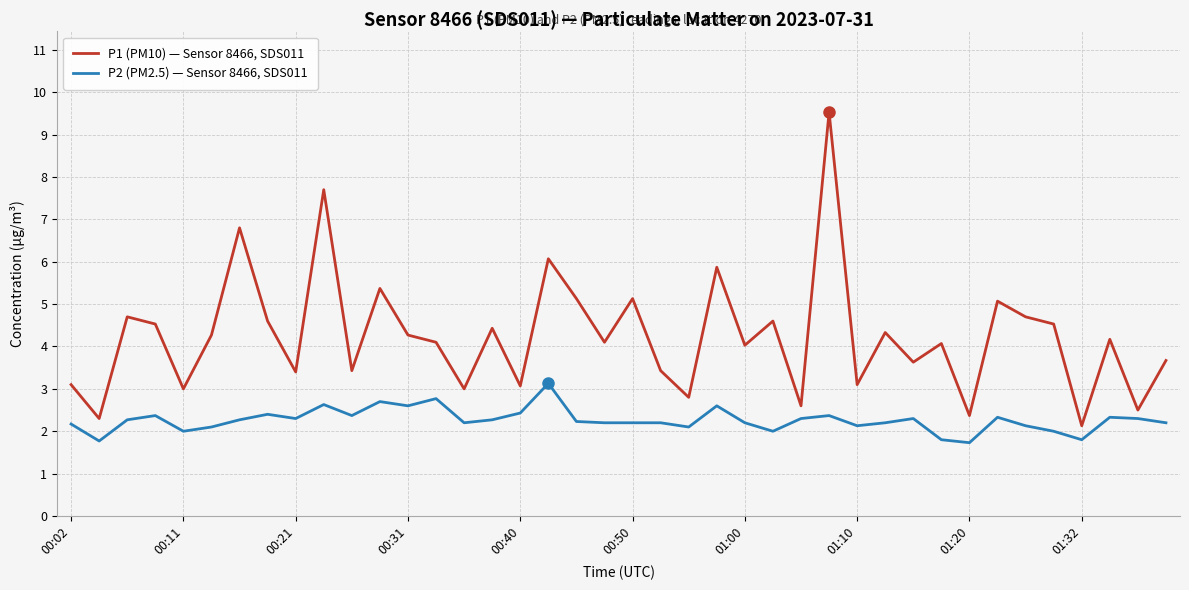

Rank the series by their average value, from highest to lowest.

P1 (PM10) — Sensor 8466, SDS011, P2 (PM2.5) — Sensor 8466, SDS011